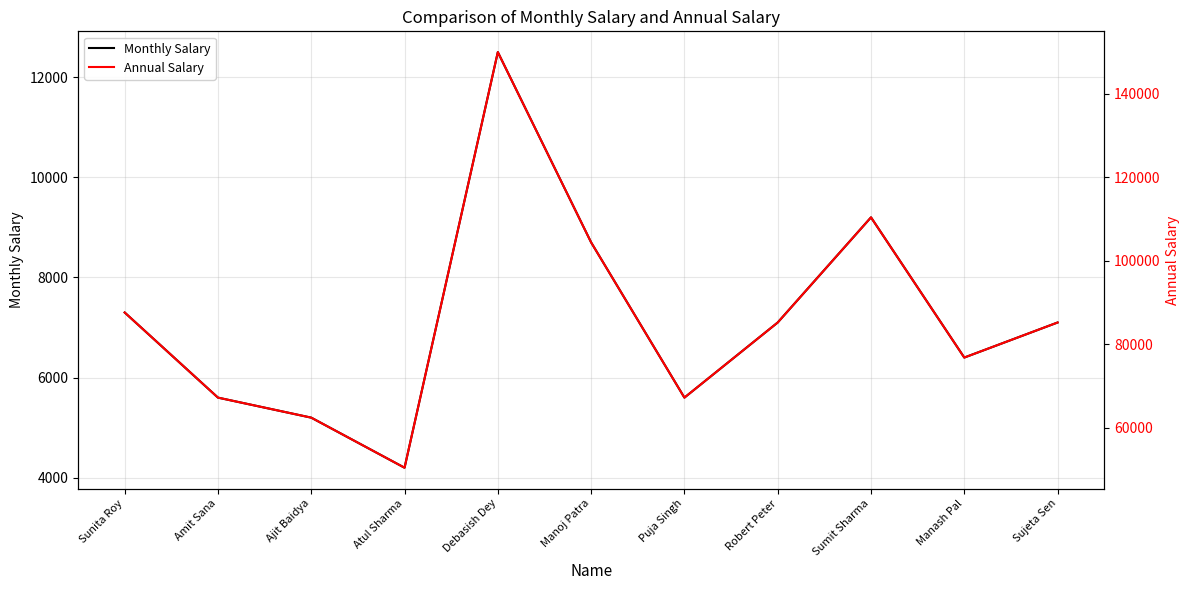

Where is Monthly Salary nearest to the value 8350?

Manoj Patra